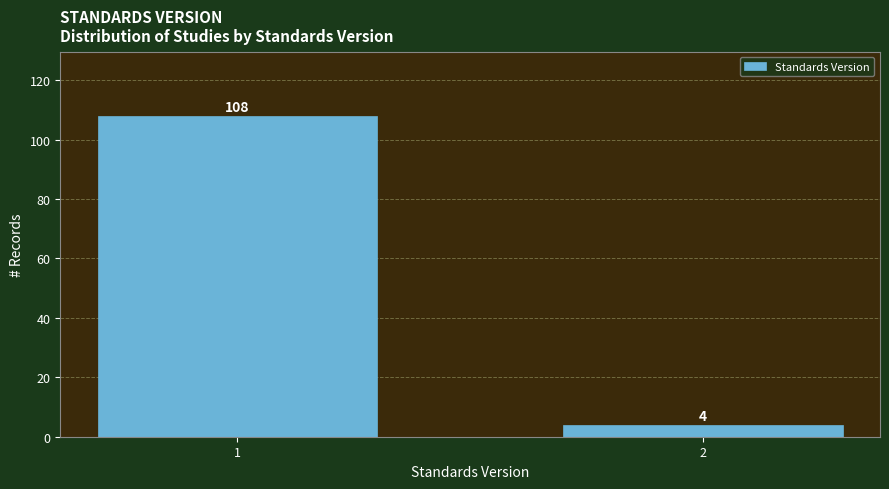

Reading right to left, extract all data points from this chart.

4	108